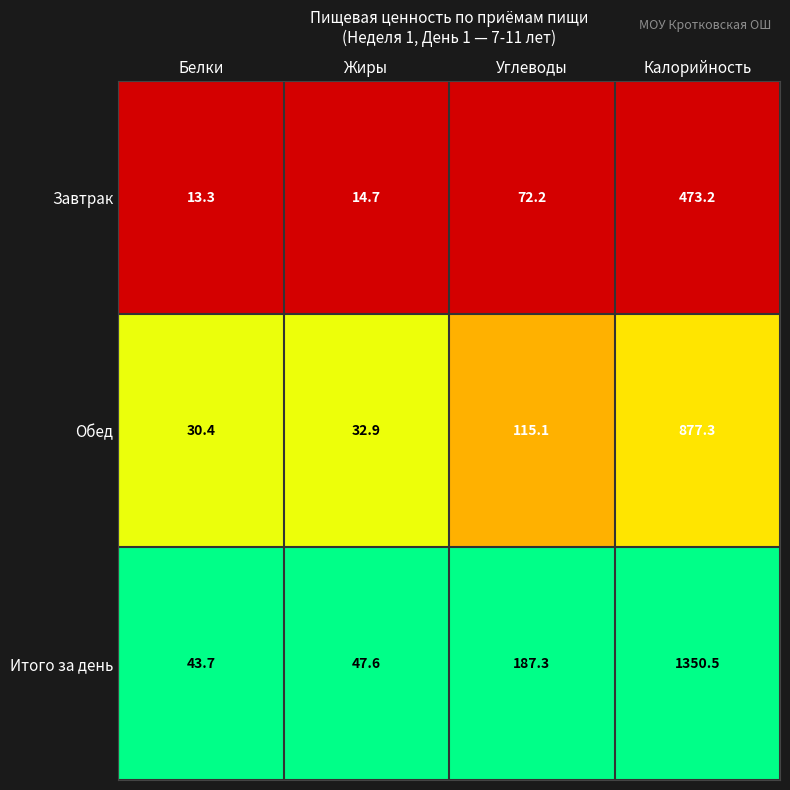

At which category does the chart reach its peak across all series?

Калорийность